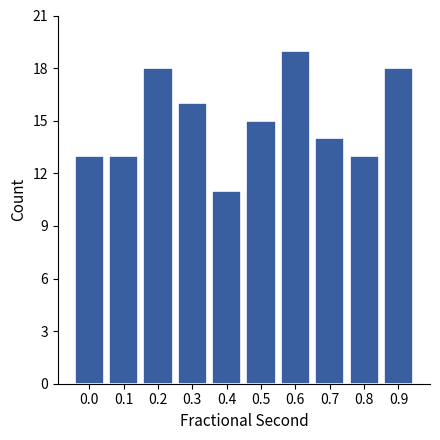

Reading left to right, transcribe all the data shown in this chart.

13	13	18	16	11	15	19	14	13	18